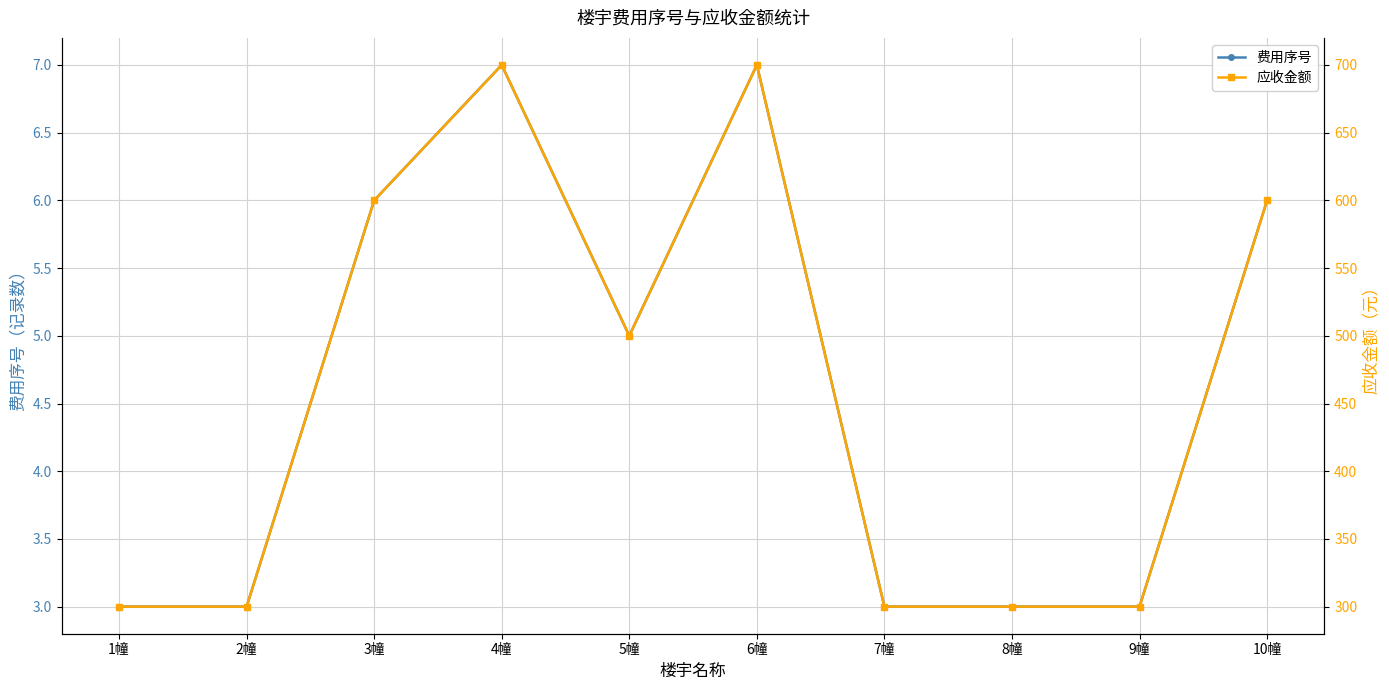

Read the 费用序号 value at 6幢.

7